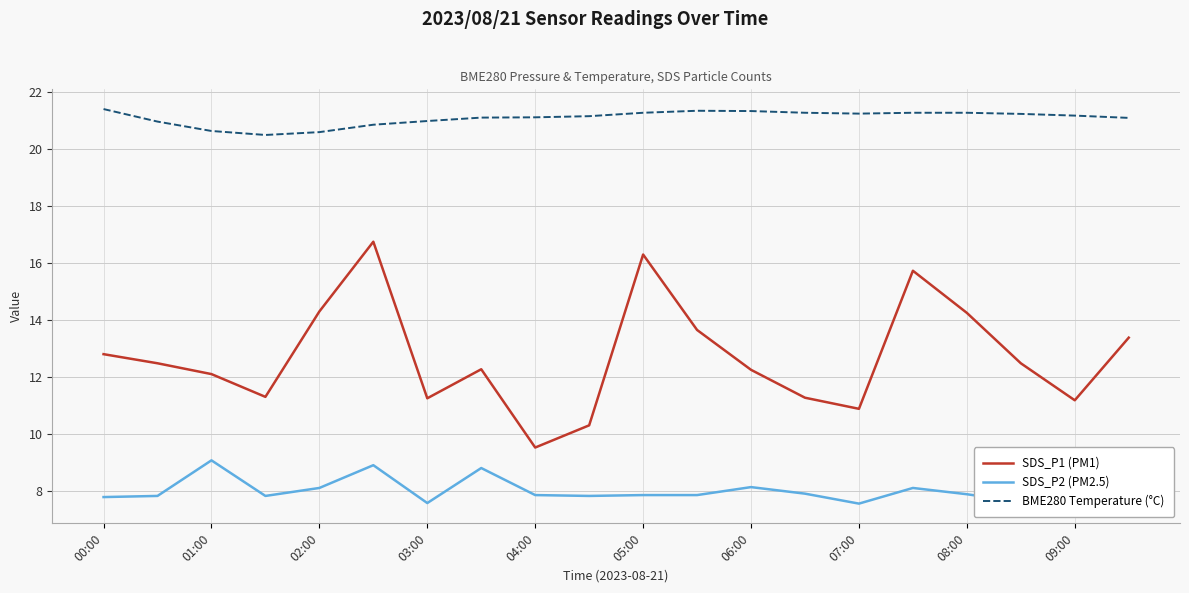

True or false: SDS_P2 (PM2.5) and SDS_P1 (PM1) intersect in this chart.

False